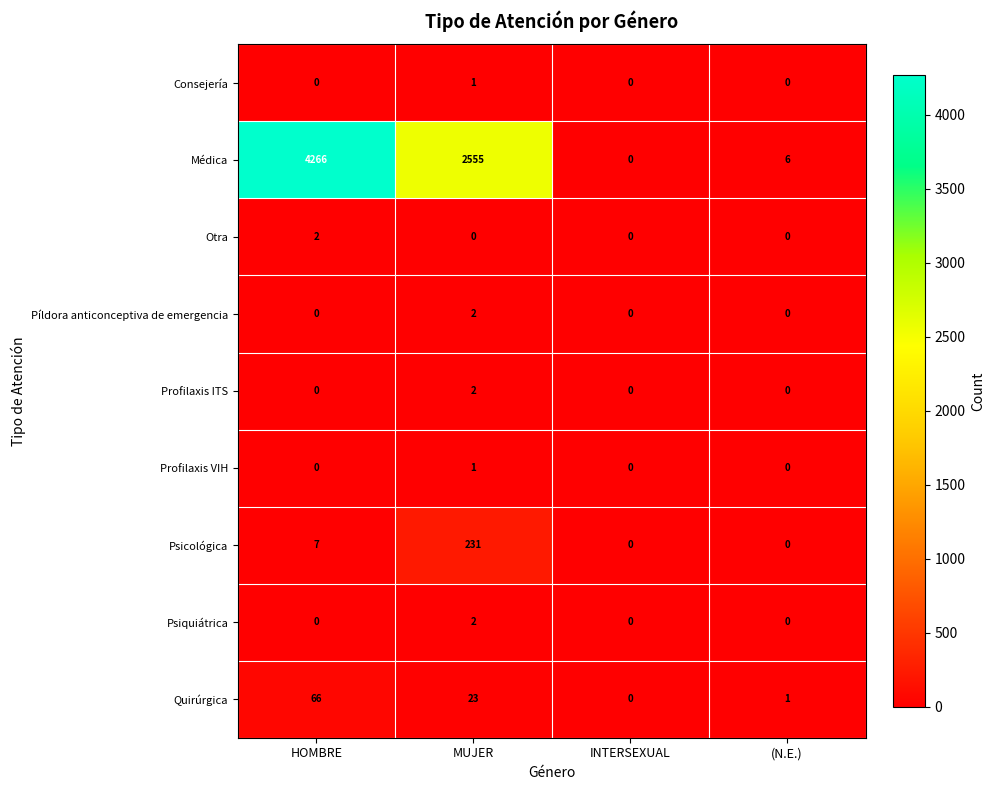

At how many categories does at least one series exceed 958?

2